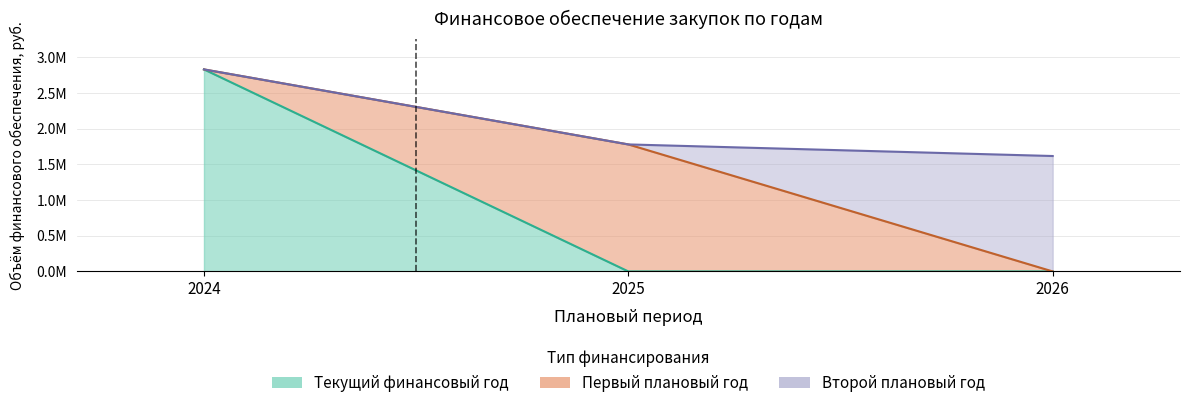

Between 2024 and 2026, which series saw the biggest shift?

Текущий год